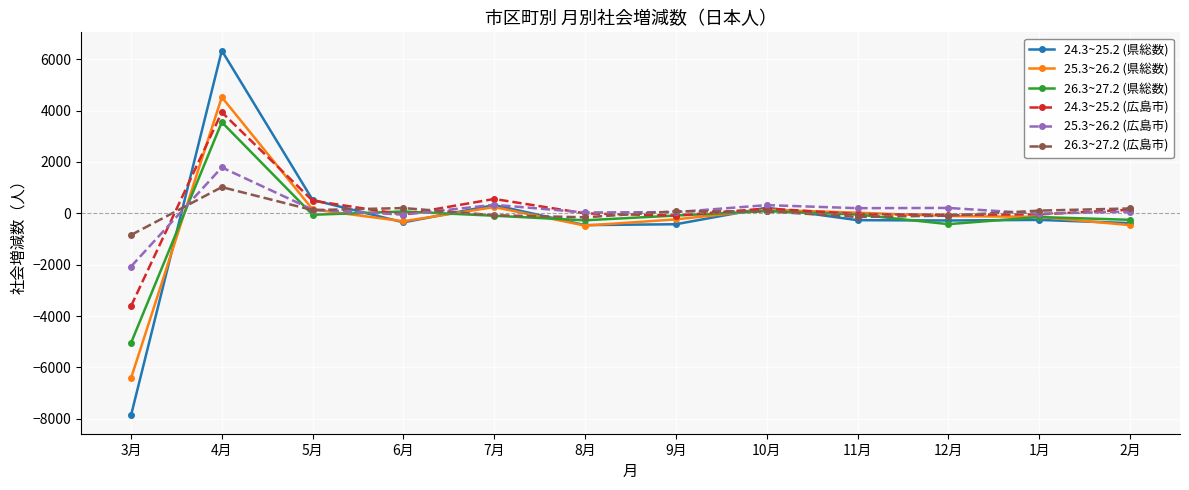

How many values in 24.3~25.2 (県総数) are above zero?

4